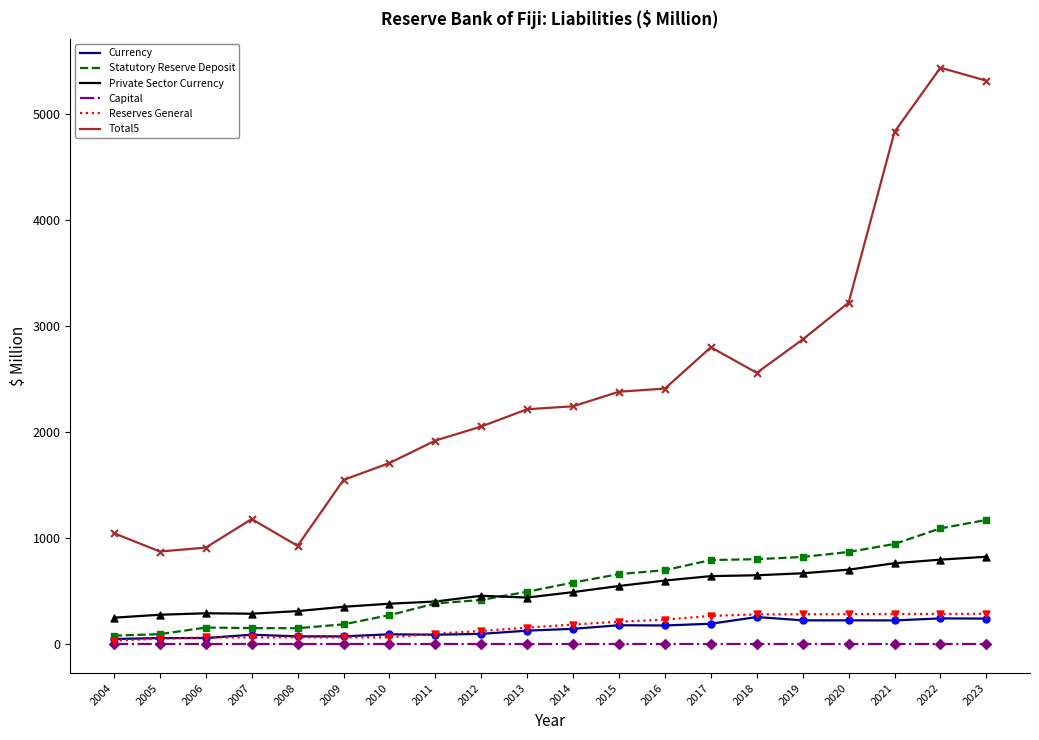

Which series has the widest spread of values?

Total5